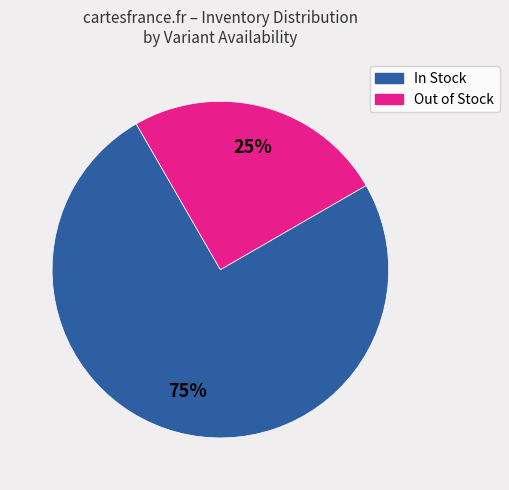

The Out of Stock slice represents 35% of the pie. True or false?

False